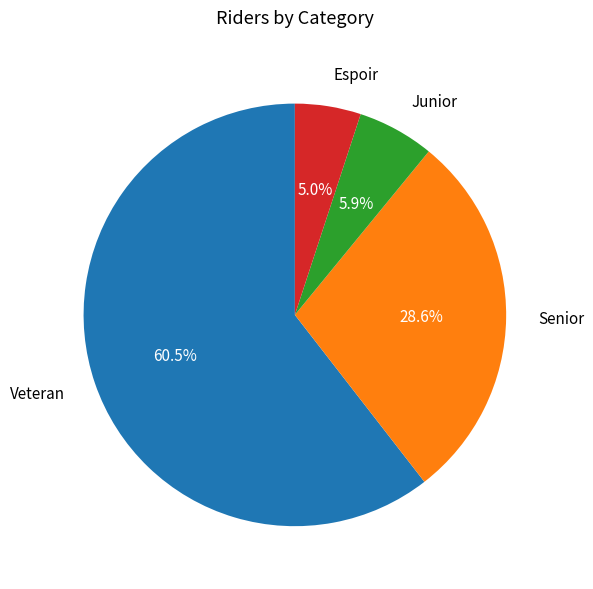

Is there any slice that represents more than half of the pie?

Yes